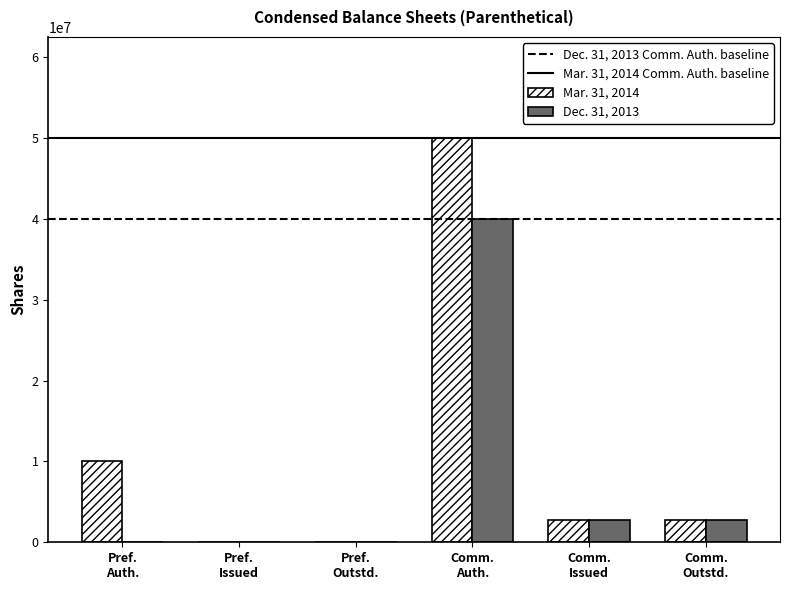

What is the greatest value displayed?

50000000